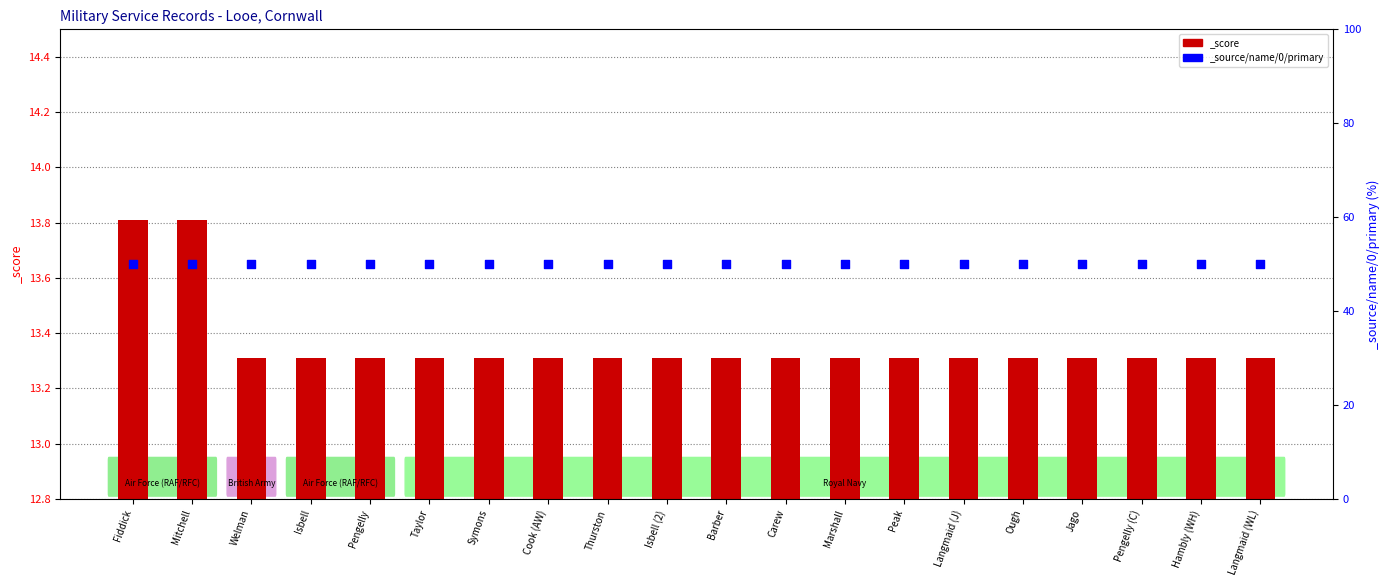

Approximately how many times larger is the value at Thurston compared to Fiddick?

1.0